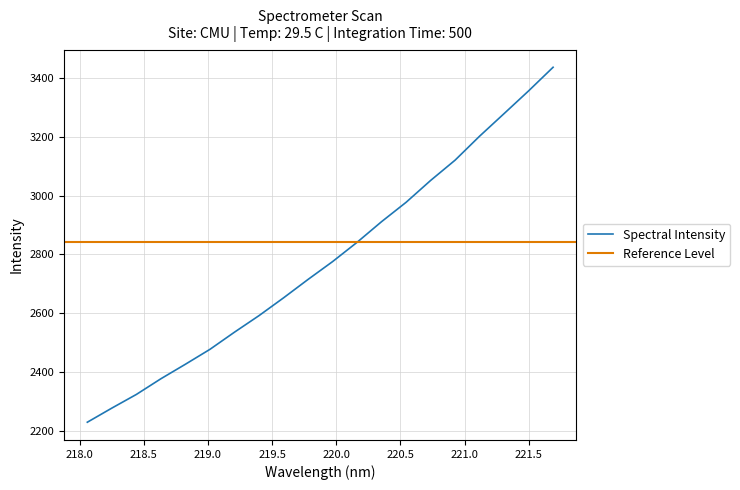

Between 220.3533 and 220.5444, which is larger?

220.5444